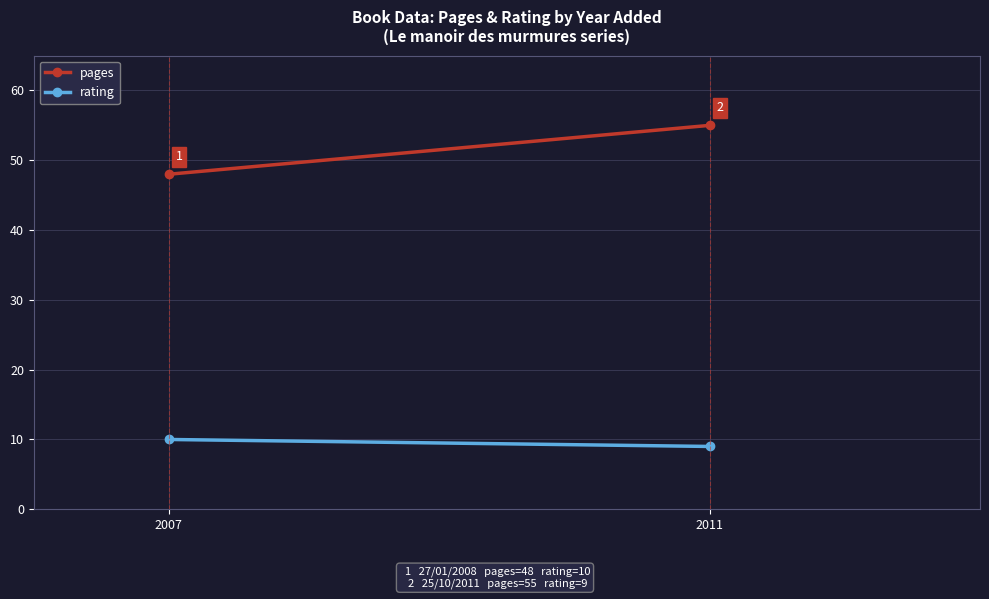

What is the difference between the rating values at 2007 and 2011?

1